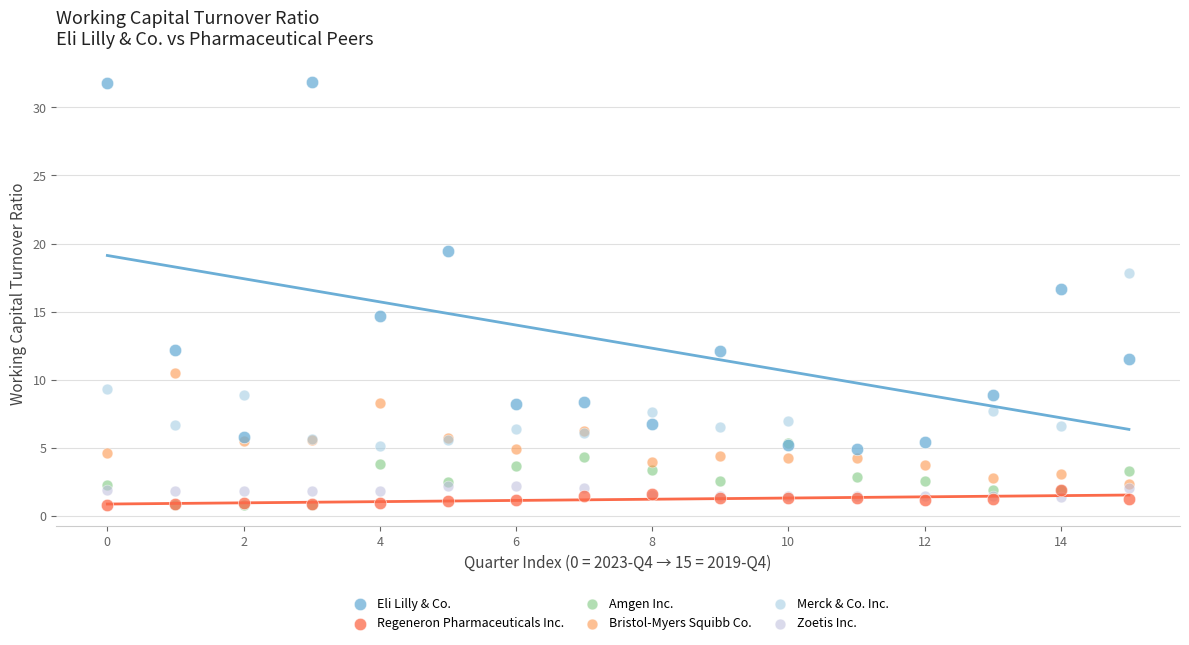

What are all the series names shown in the legend?

Eli Lilly & Co., Regeneron Pharmaceuticals Inc., Amgen Inc., Bristol-Myers Squibb Co., Merck & Co. Inc., Zoetis Inc.